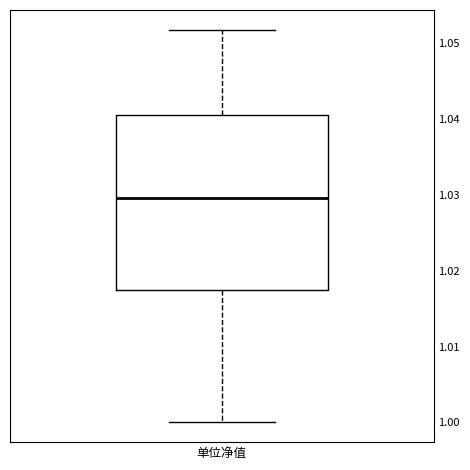

Transcribe this box plot: give where the median line is, the range the box spans, and where the two whiskers end, as read against the y-axis. The values are not printed on the chart, so give them approximately, as read against the axis.

median 1.030, box 1.018 to 1.041, whiskers 1.000 to 1.052